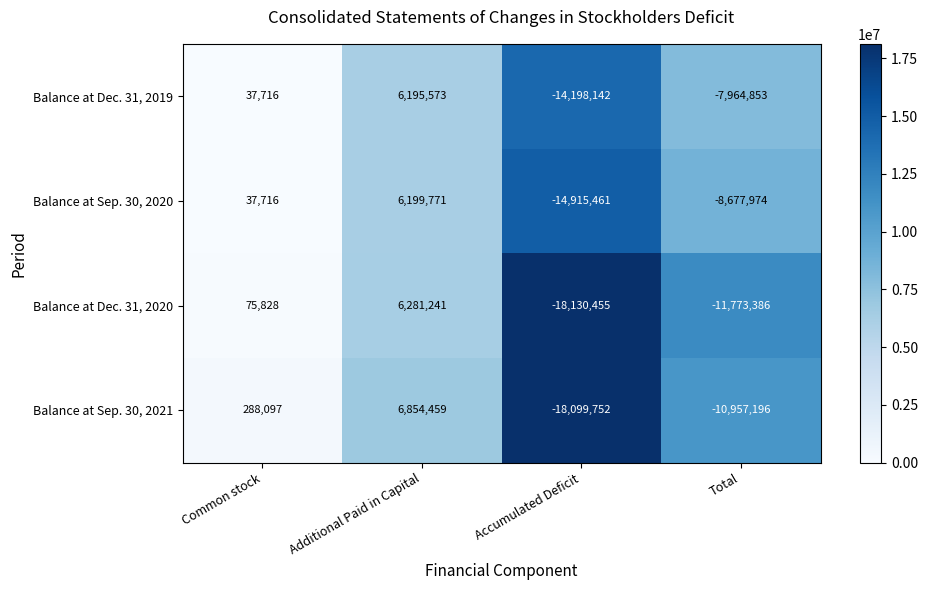

Which category has the lowest value in the Balance at Sep. 30, 2020 series?

Accumulated Deficit